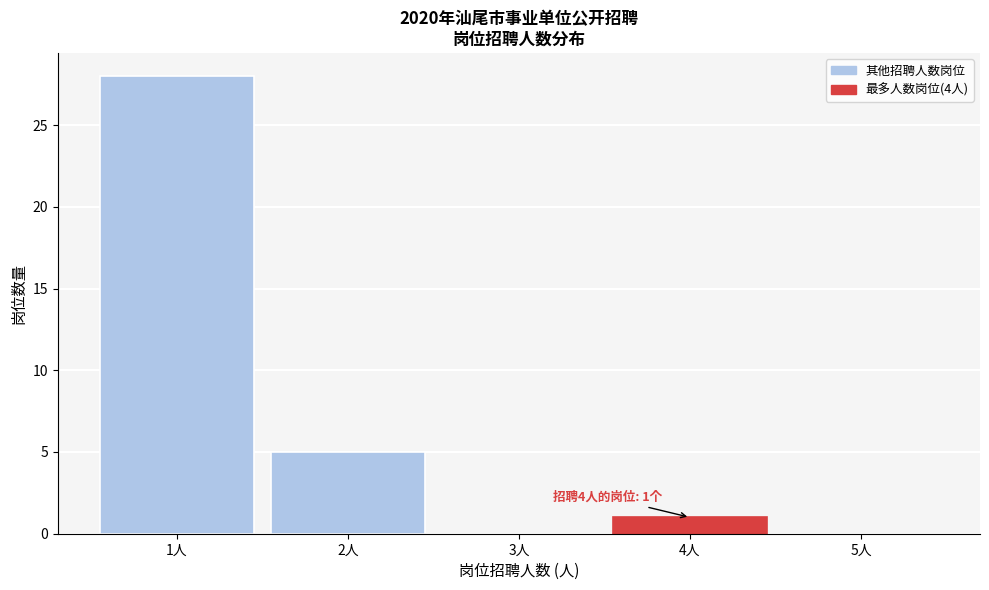

Reading left to right, list all the values displayed in this chart.

1人=28	2人=5	3人=0	4人=1	5人=0